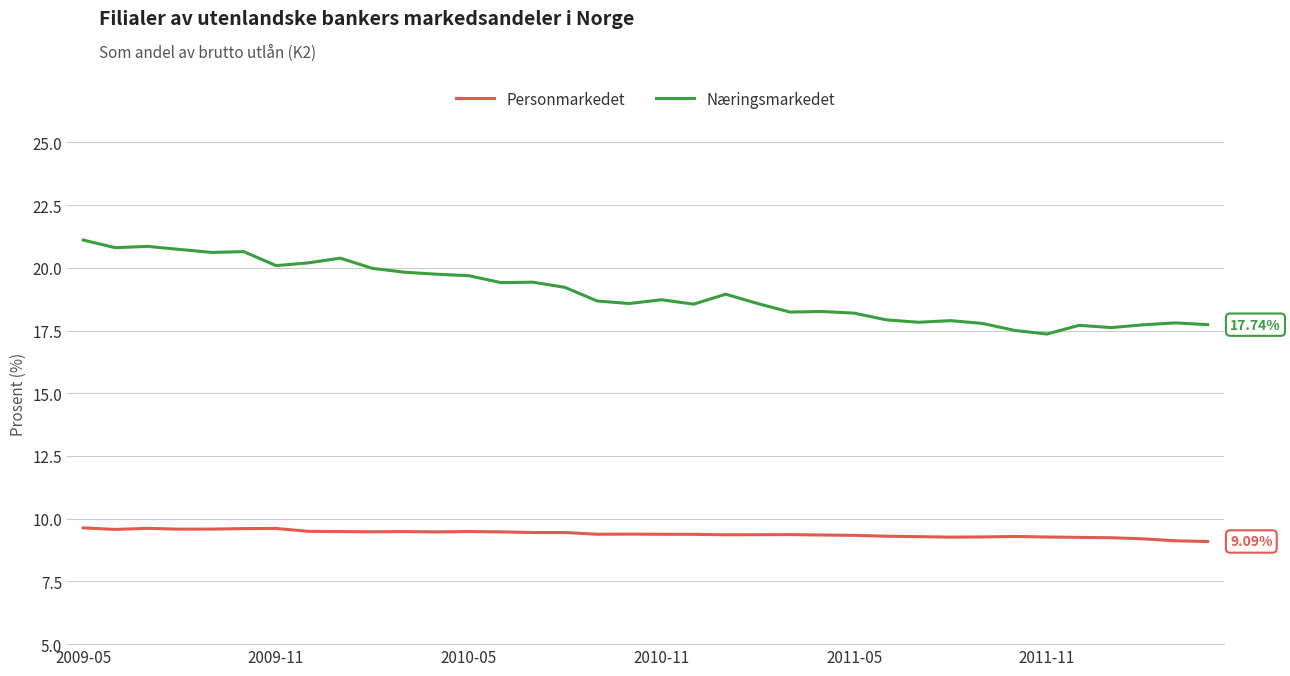

True or false: Personmarkedet and Næringsmarkedet cross at least once.

False